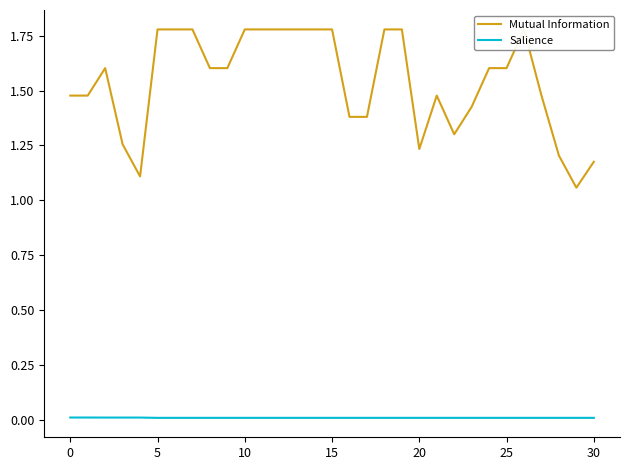

Rank the series at 23 from highest to lowest value.

Mutual Information, Salience